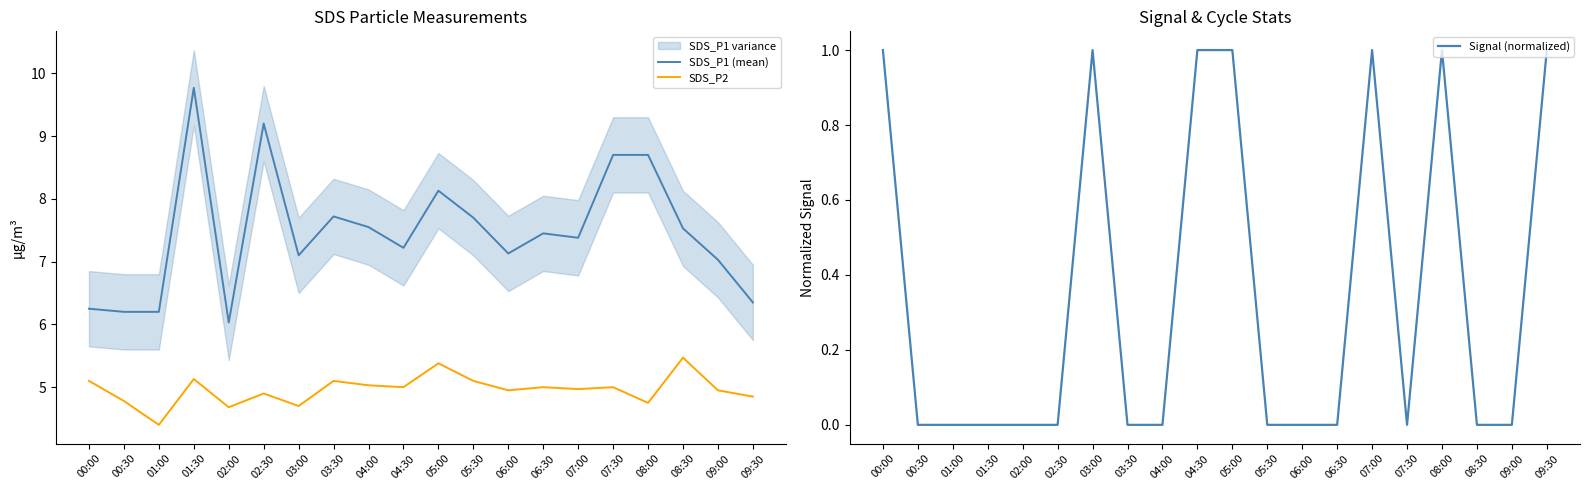

Which label corresponds to the largest value in the chart?

01:30